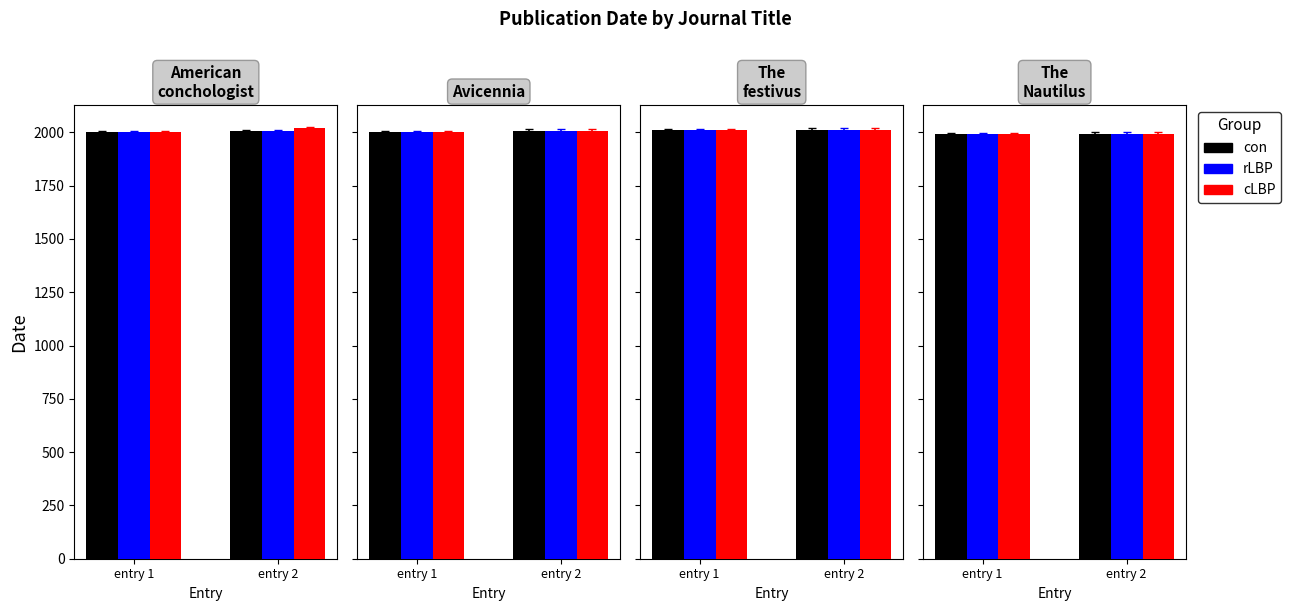

Which series has the largest range (max minus min)?

cLBP